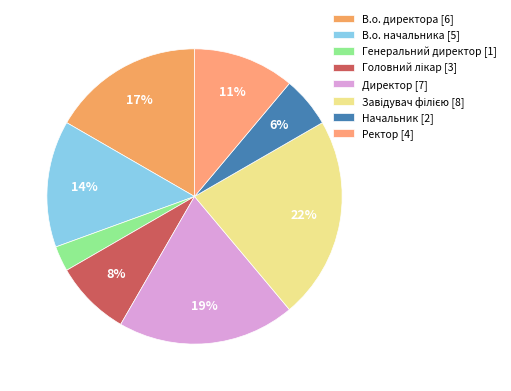

What is the change in value from В.о. директора to Директор?

+1